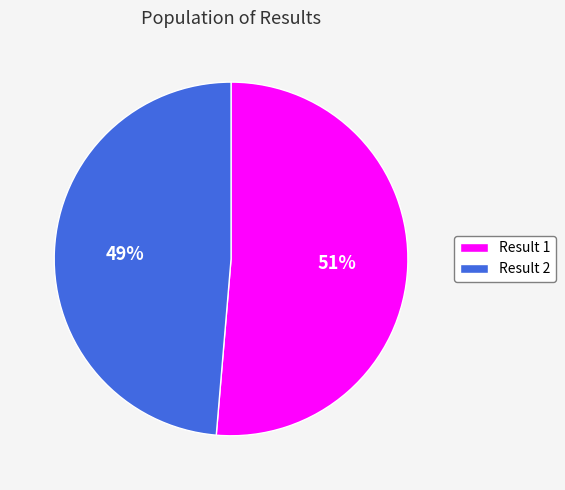

Which category has the biggest portion of the pie?

Result 1